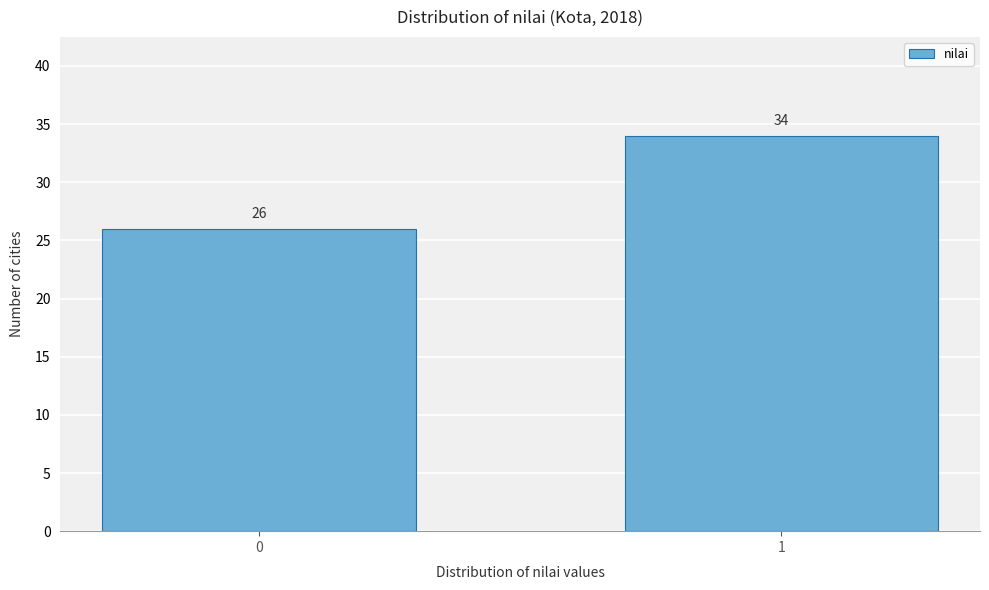

Reading left to right, transcribe all the data shown in this chart.

26	34